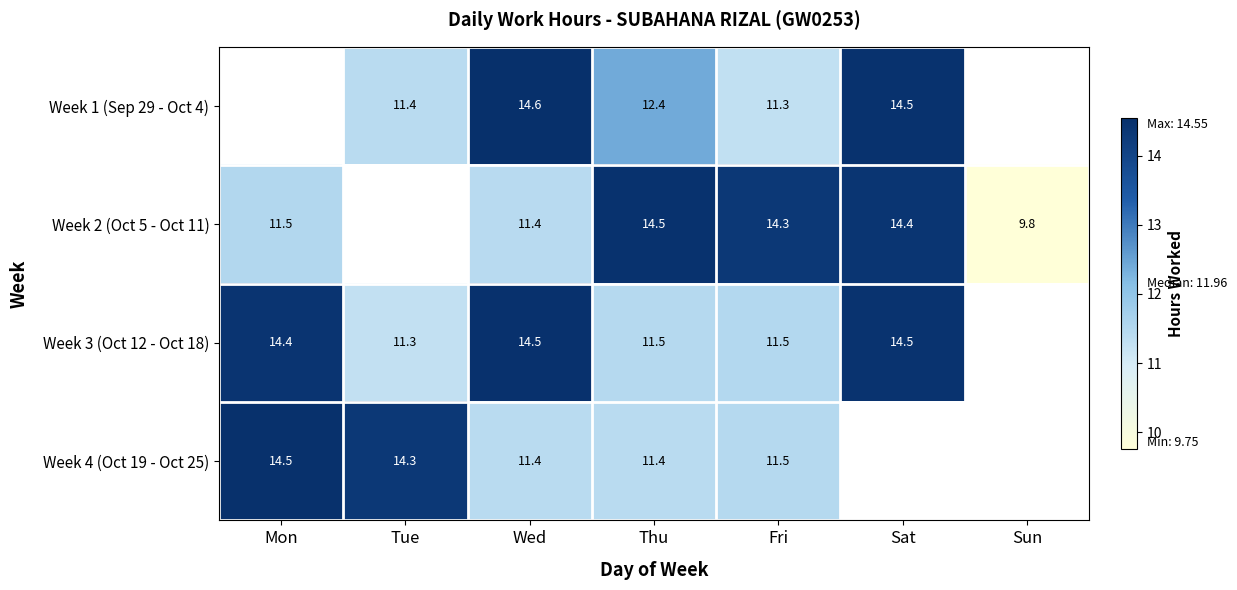

Is it true that Week 2 (Oct 5 - Oct 11) equals 14.4 at Sat?

True